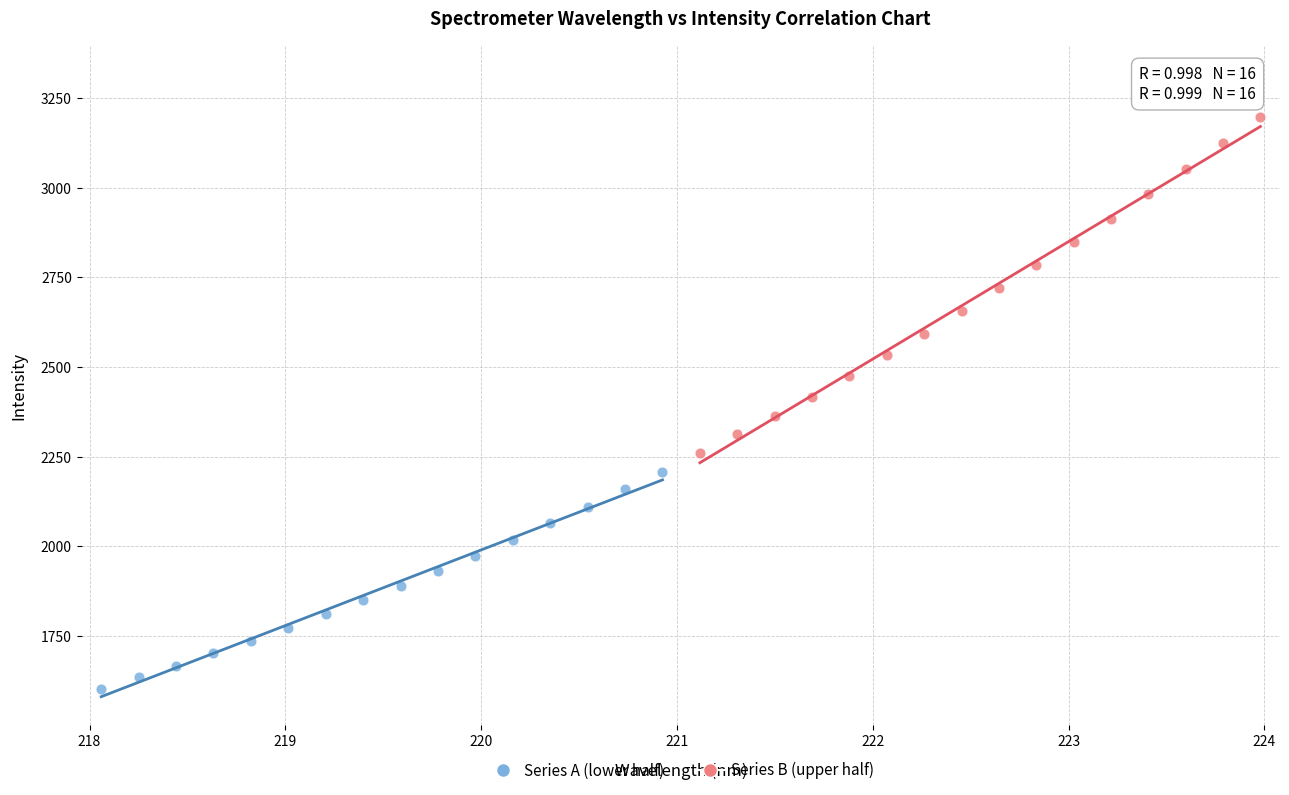

Which series contains the lowest Y value?

Series A (lower half)